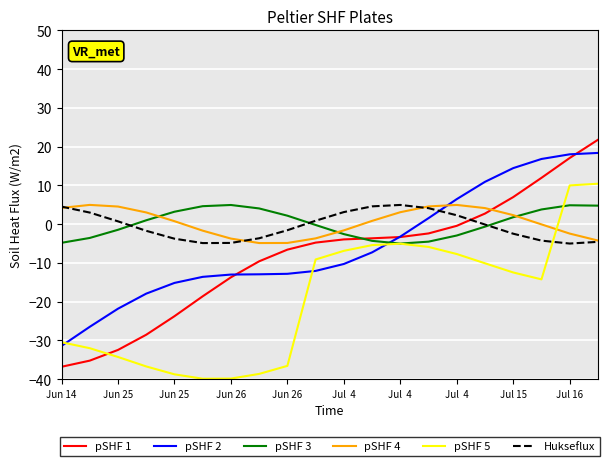

Which series ends up on top after the final intersection of pSHF 5 and pSHF 2?

pSHF 5